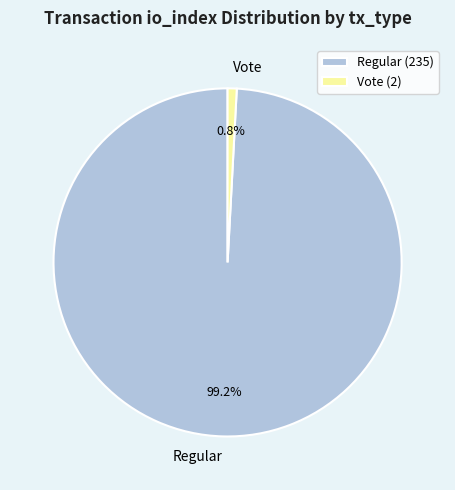

Rank the categories by value from lowest to highest.

Vote, Regular